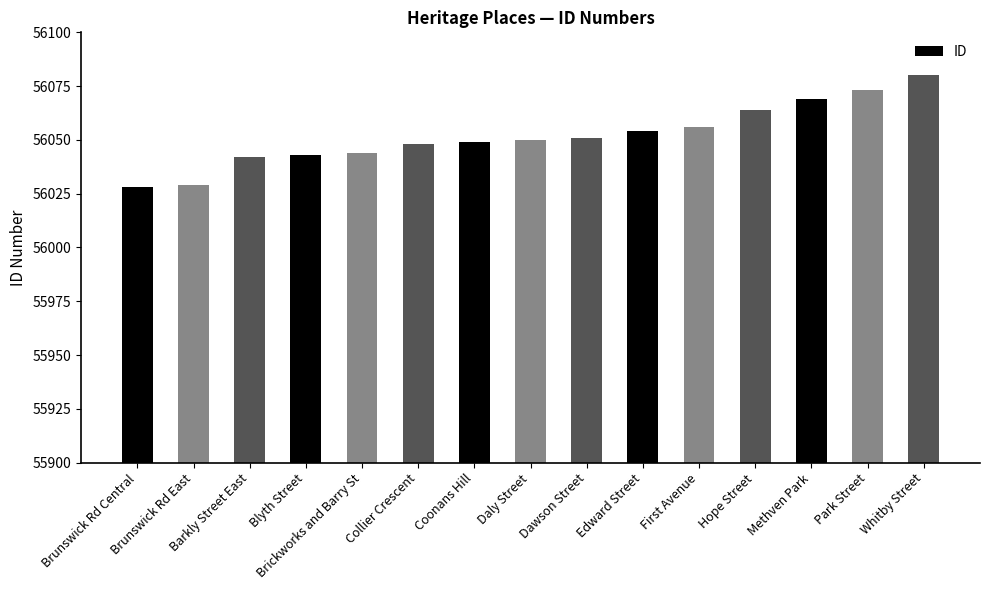

What is the label of the 3rd bar from the left?

Barkly Street East